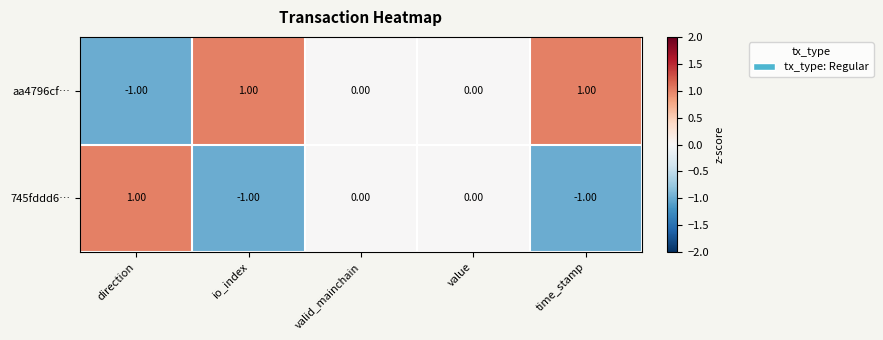

List the series in order of their overall mean, lowest first.

745fddd6…, aa4796cf…